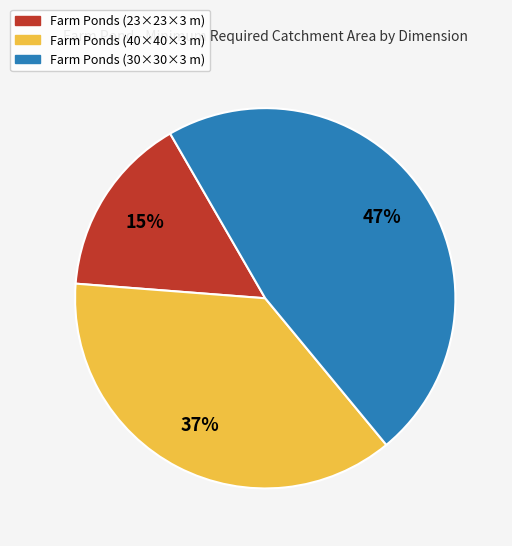

Is there a majority slice in this chart?

No